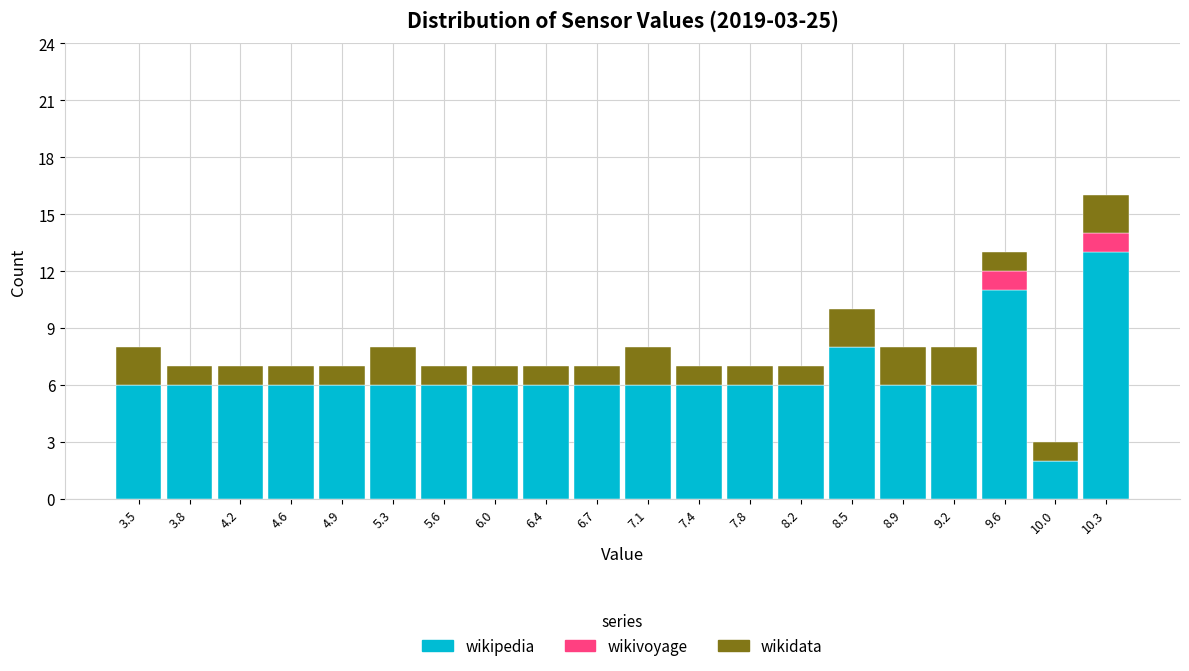

Reading left to right, list every stacked bar in this chart as the range it spans on the x-axis followed by its total height. Neither the bar edges nor the heights are printed on the chart, so give them approximately, as read against the axes.

3.30 to 3.65: 8
3.65 to 4.00: 7
4.00 to 4.40: 7
4.40 to 4.75: 7
4.75 to 5.10: 7
5.10 to 5.45: 8
5.45 to 5.80: 7
5.80 to 6.20: 7
6.20 to 6.55: 7
6.55 to 6.90: 7
6.90 to 7.25: 8
7.25 to 7.60: 7
7.60 to 7.95: 7
7.95 to 8.35: 7
8.35 to 8.70: 10
8.70 to 9.05: 8
9.05 to 9.40: 8
9.40 to 9.75: 13
9.75 to 10.15: 3
10.15 to 10.50: 16